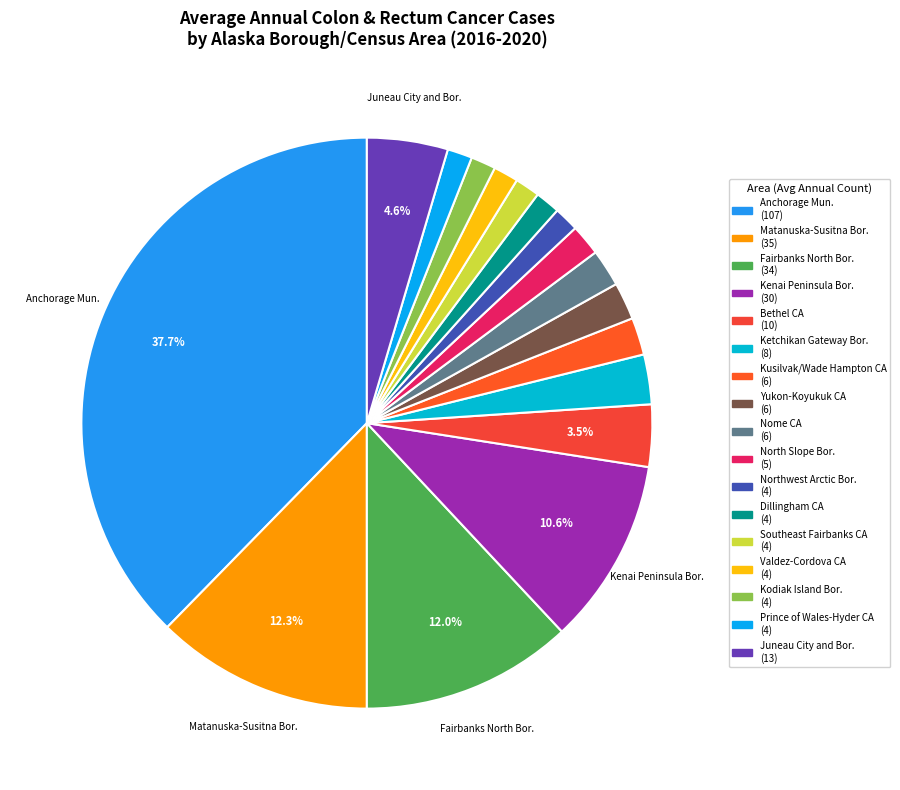

Count the number of slices in the pie.

17